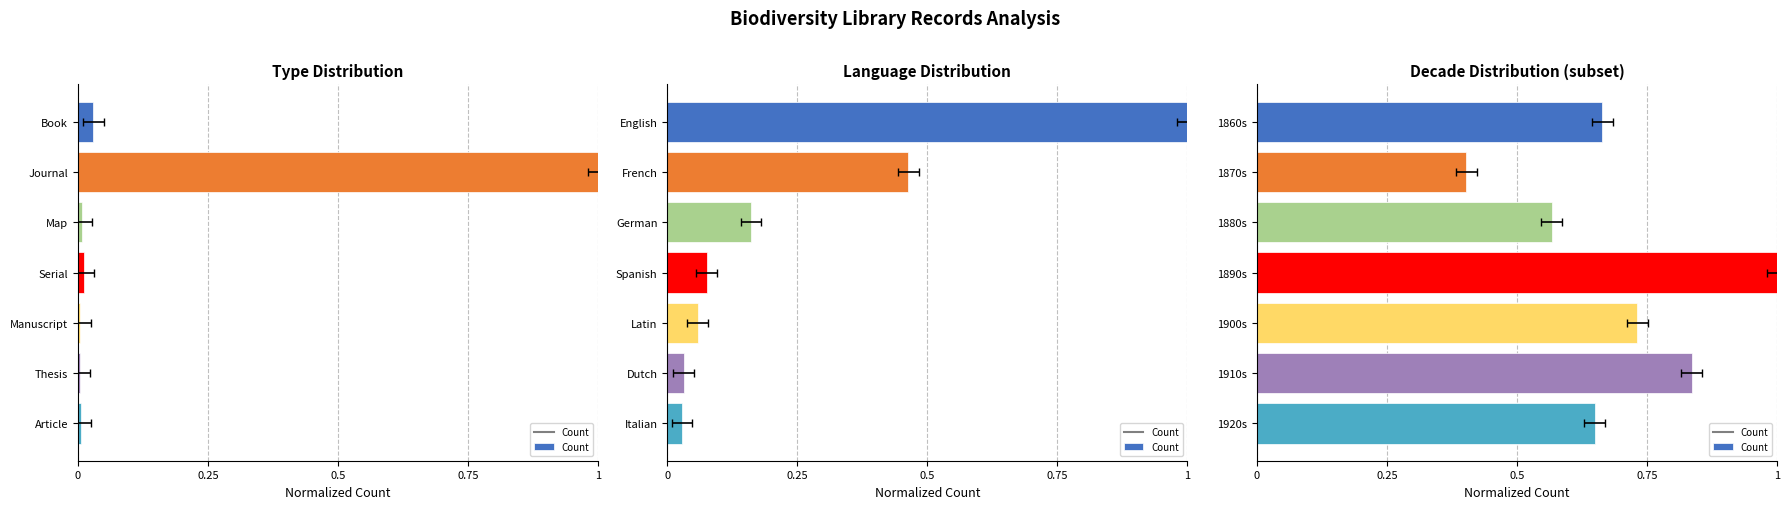

What is the difference between the maximum and minimum values?

0.6